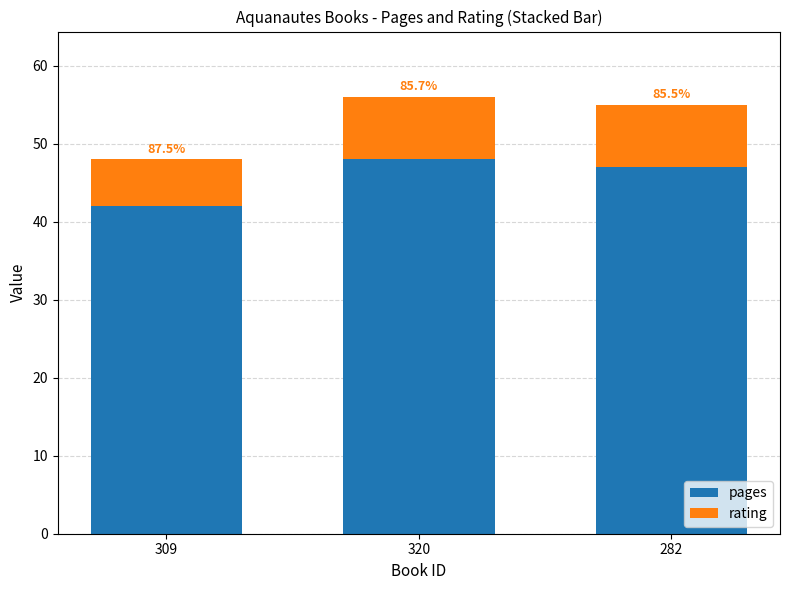

Does the chart contain stacked bars?

Yes